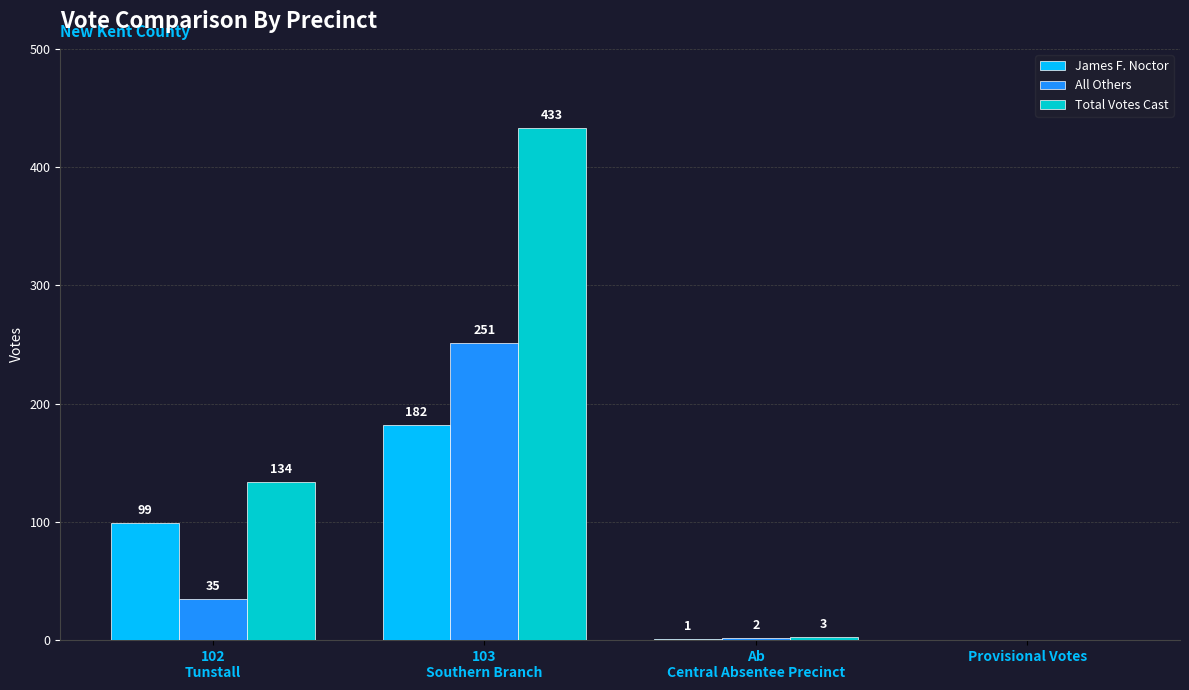

What are all the series names shown in the legend?

James F. Noctor, All Others, Total Votes Cast